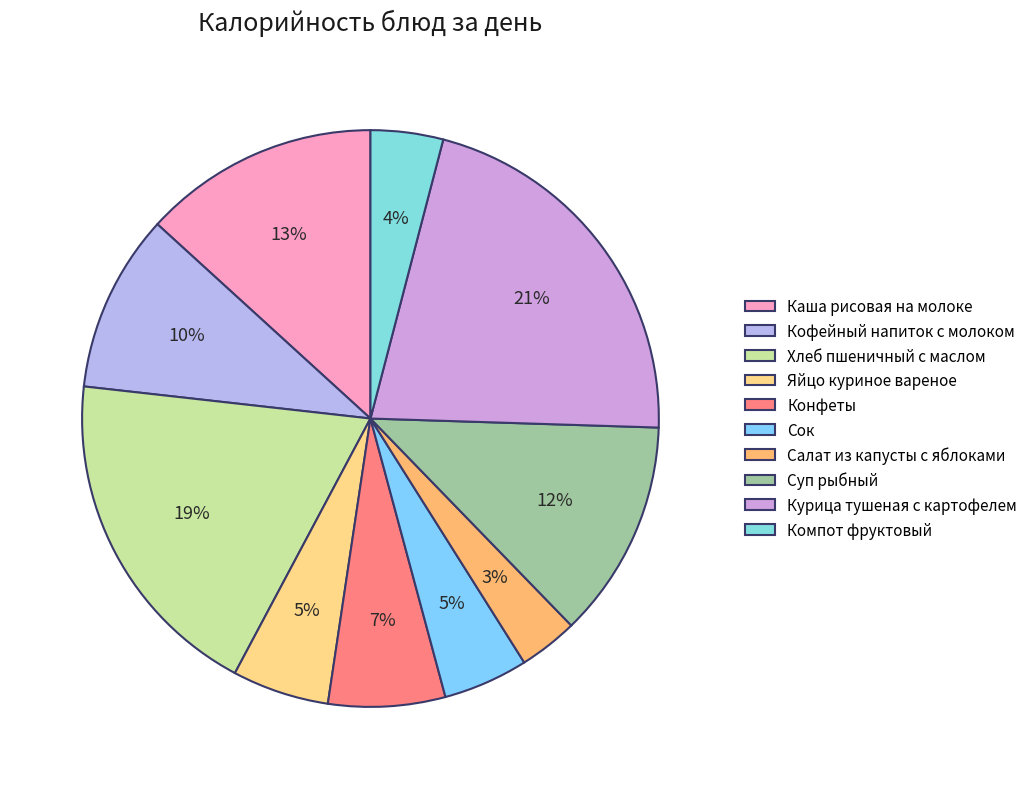

How many slices are in this pie chart?

10